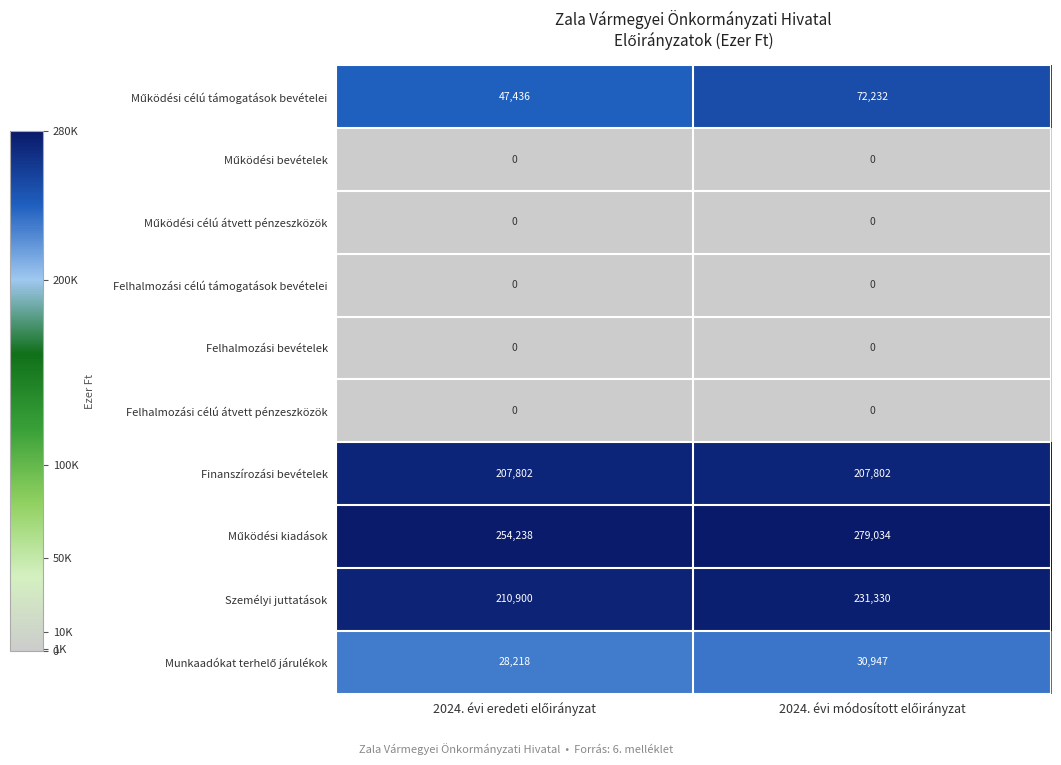

What is the average value of the Személyi juttatások series?

221115